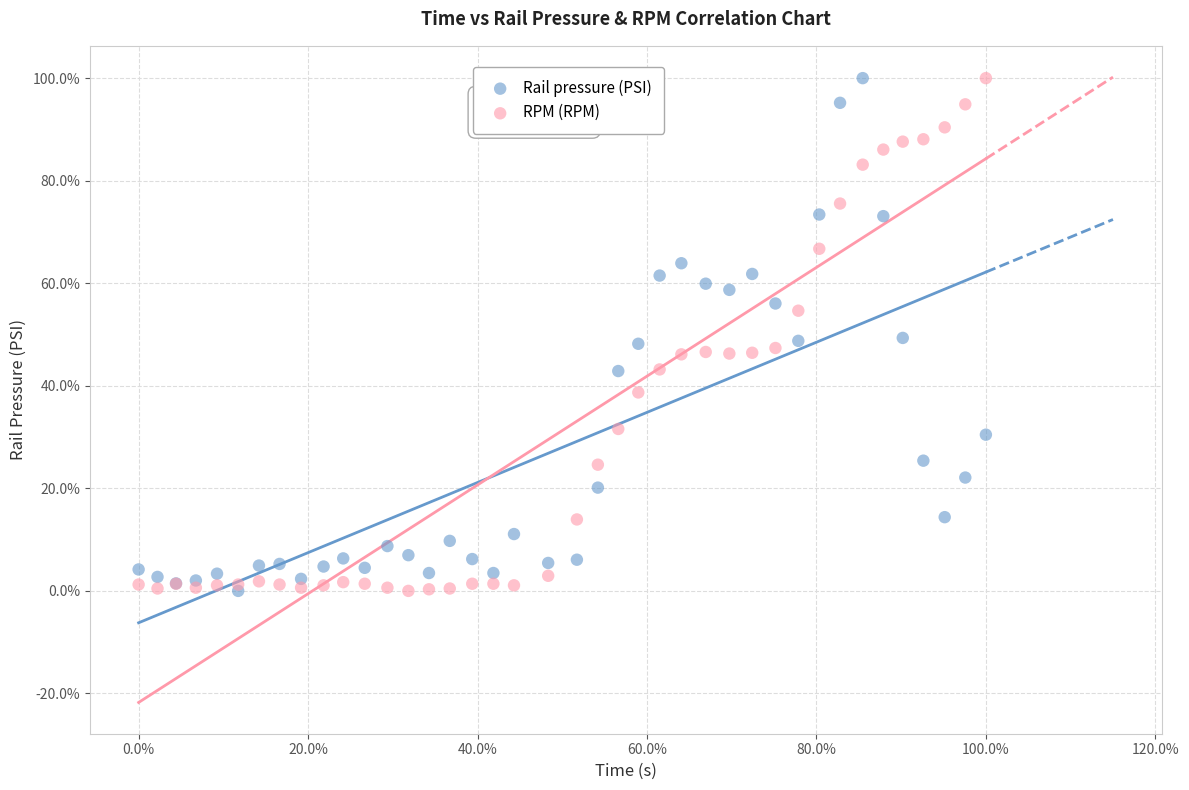

What are all the series names shown in the legend?

Rail pressure (PSI), RPM (RPM)